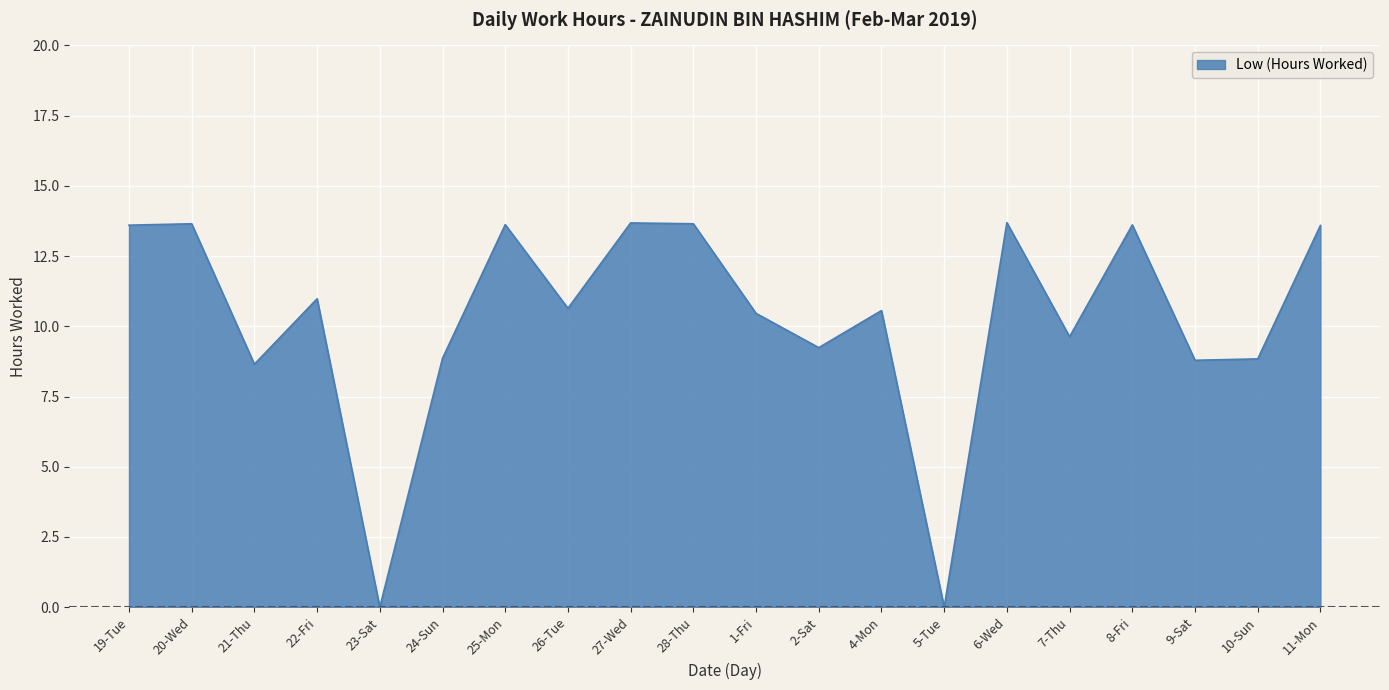

True or false: the data shows 8.7 at 21-Thu.

True